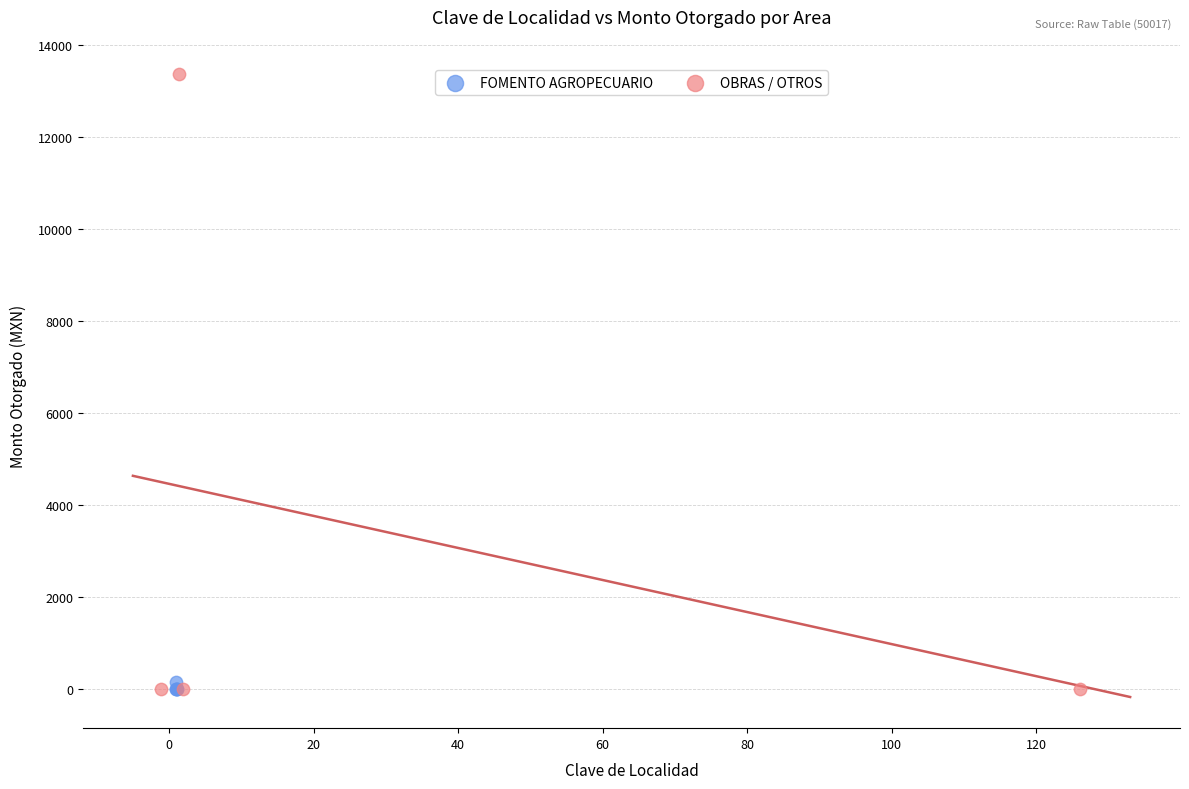

Which series contains the highest Y value?

OBRAS / OTROS